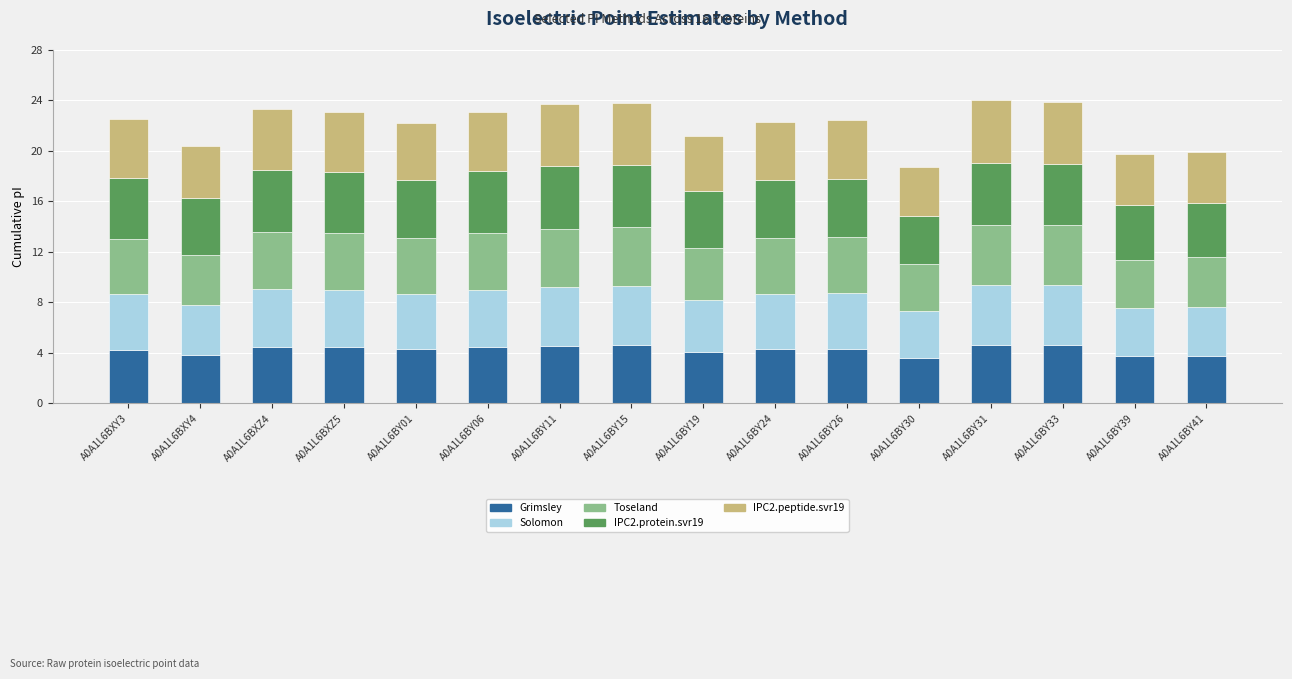

The Grimsley series shows 4.3 at A0A1L6BY01. True or false?

True